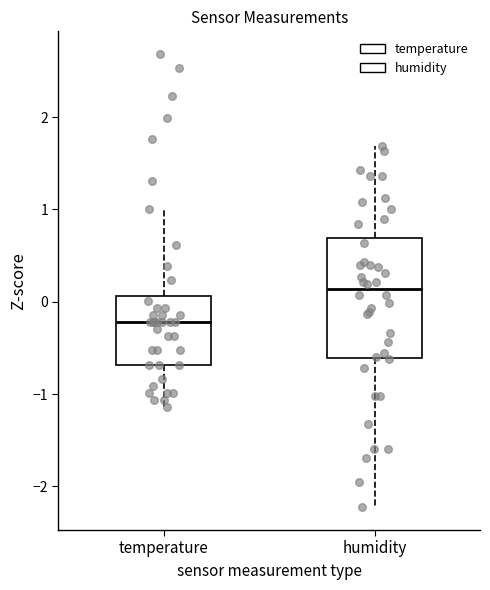

Where does the median line of the box for humidity sit on the y-axis? The values are not printed on the chart, so give them approximately, as read against the axis.

0.1